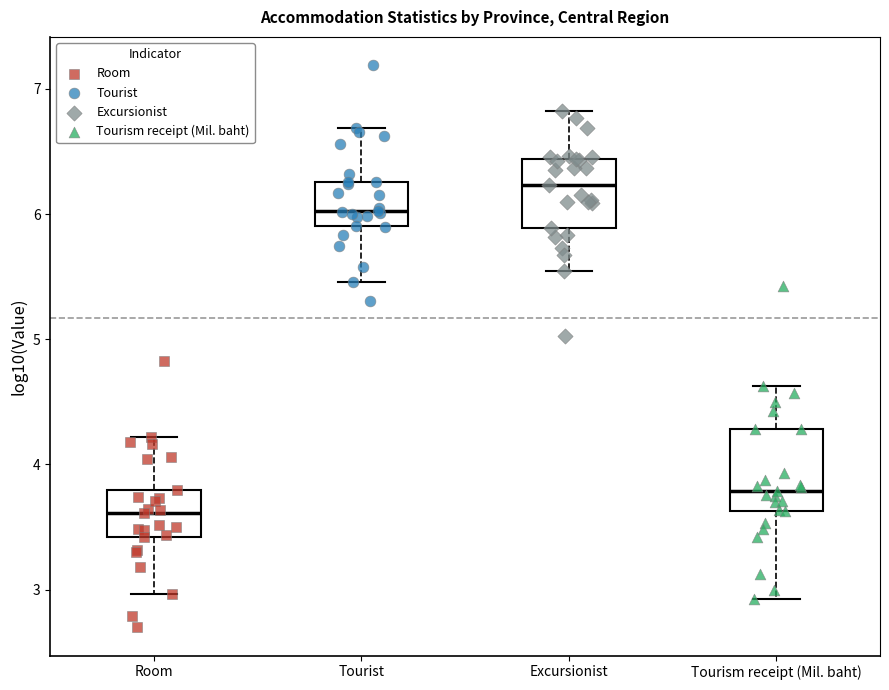

Where does the median line of the box for Room sit on the y-axis? The values are not printed on the chart, so give them approximately, as read against the axis.

3.6